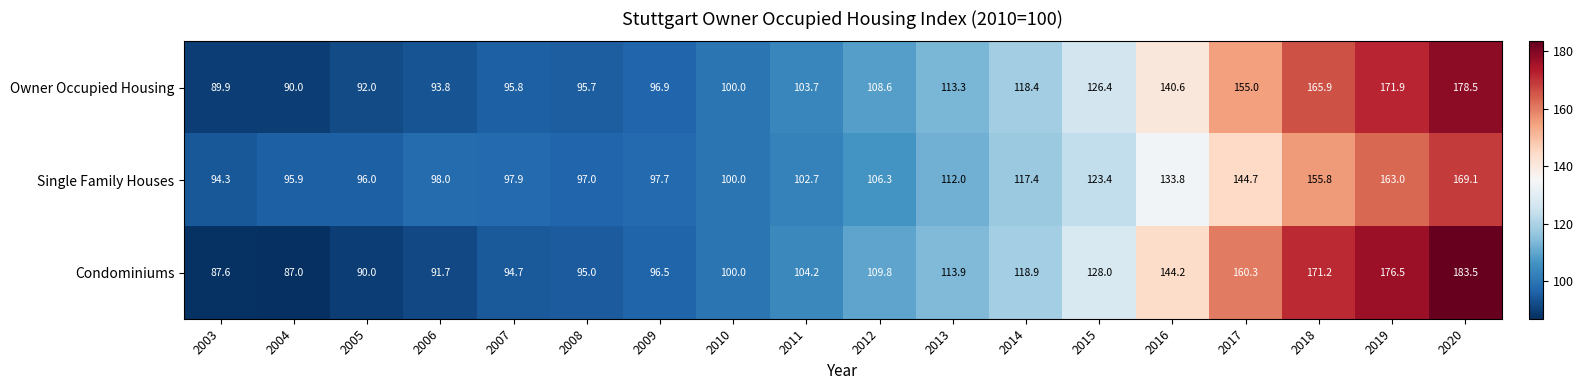

Which series has the largest total across all categories?

Condominiums